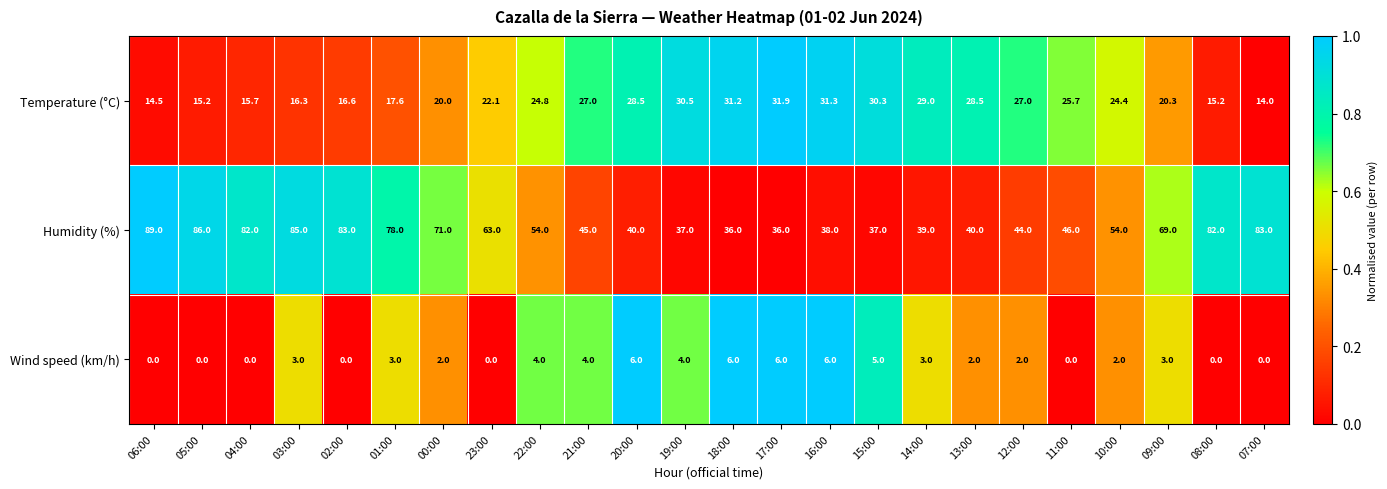

What is the spread (max minus min) of values at 16:00?

32.0